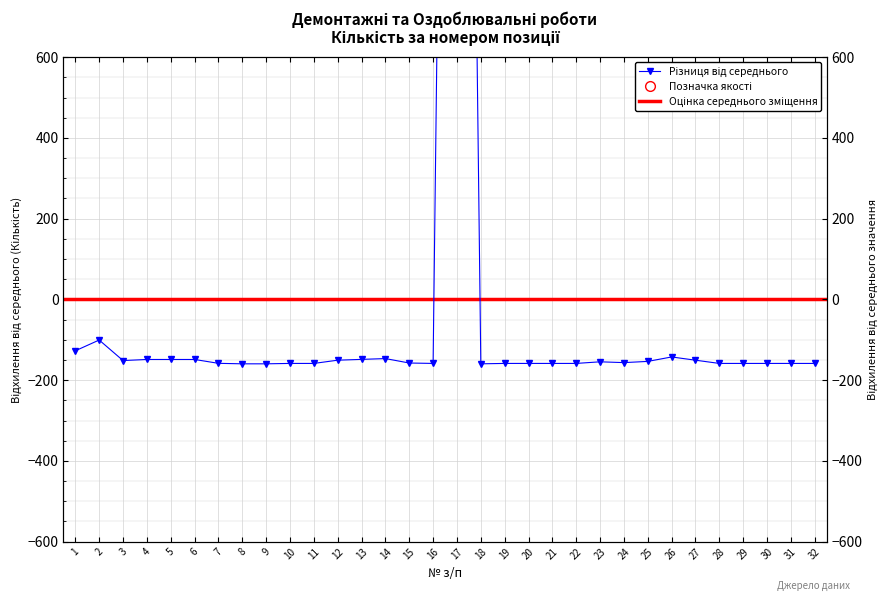

Which has a higher value, 19 or 4?

4